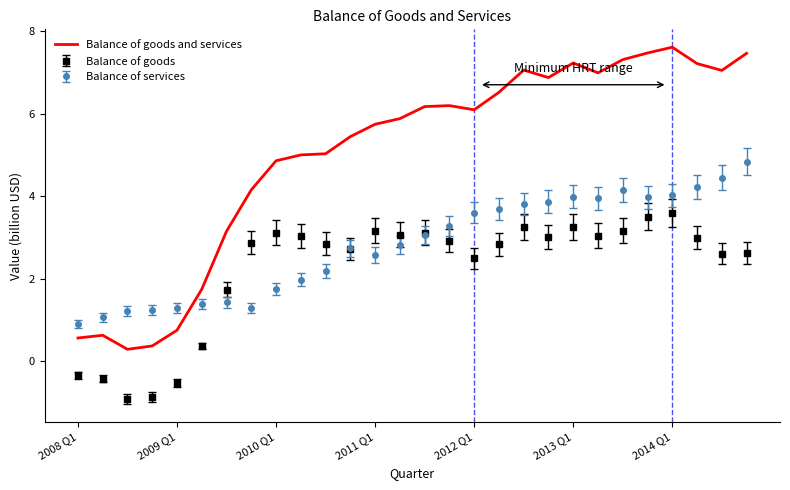

Which series has the widest spread of values?

Balance of goods and services